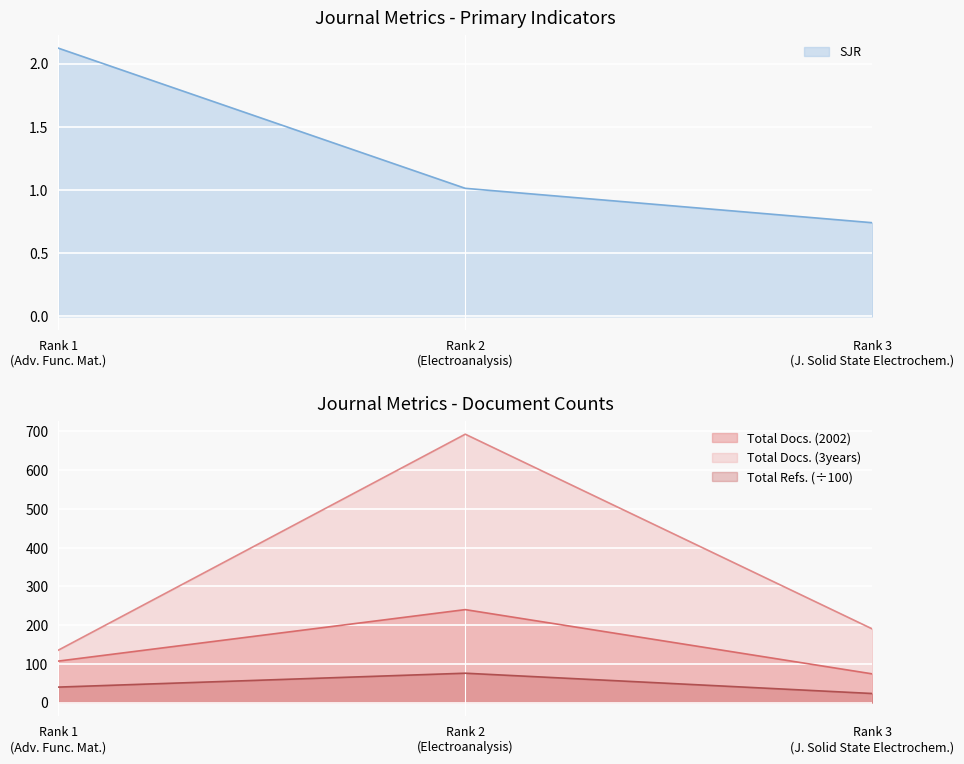

Count the number of data series in this chart.

4